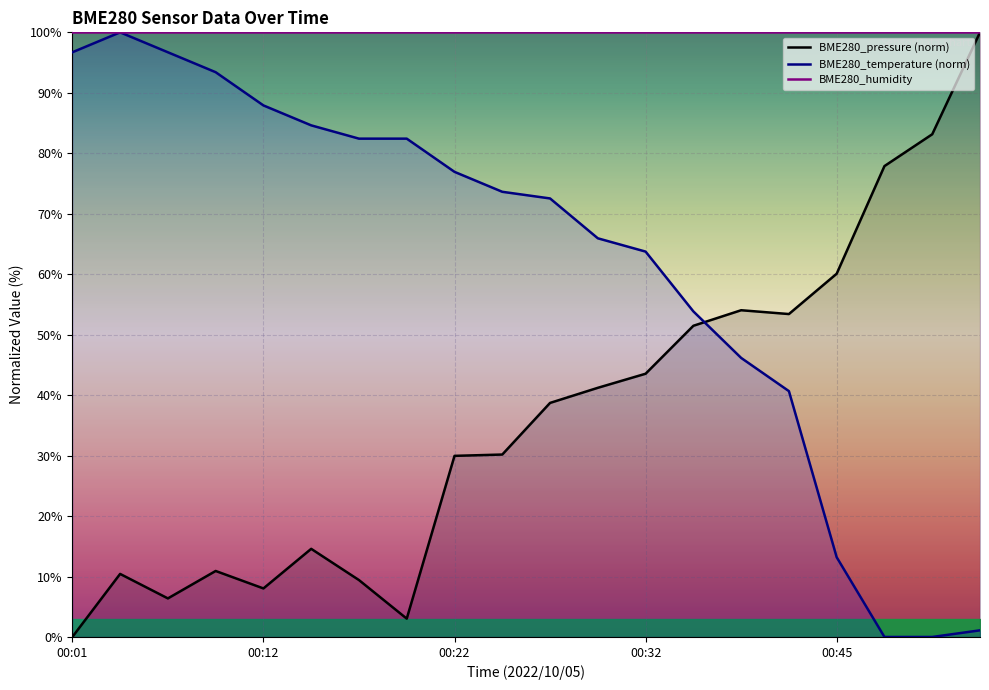

Is it true that BME280_temperature (norm) equals 27.8 at 00:32?

False